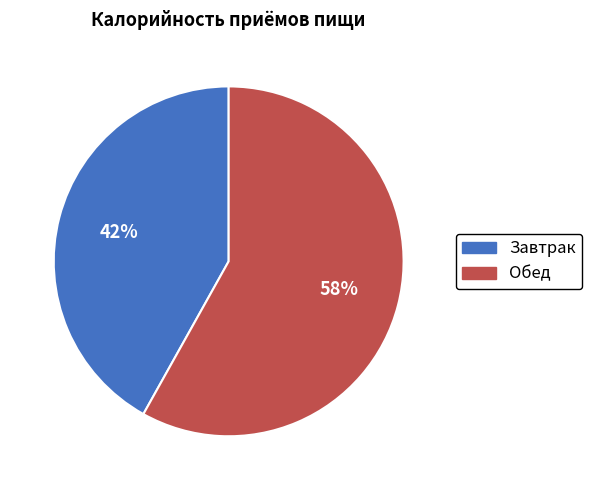

To the nearest percent, what portion does Обед represent?

58%